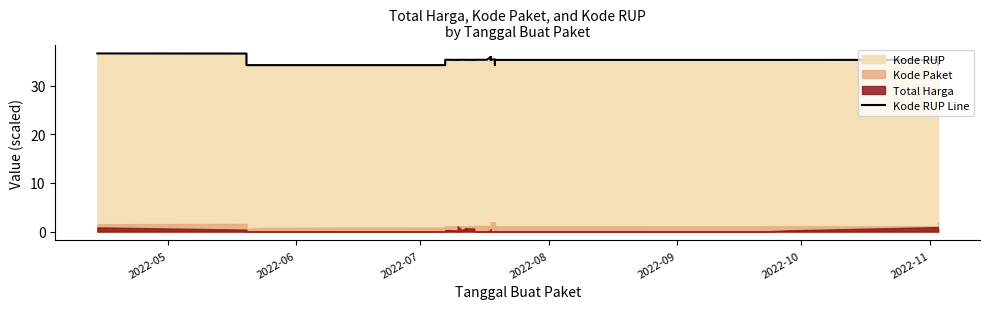

Count the number of values greater than 35.

33